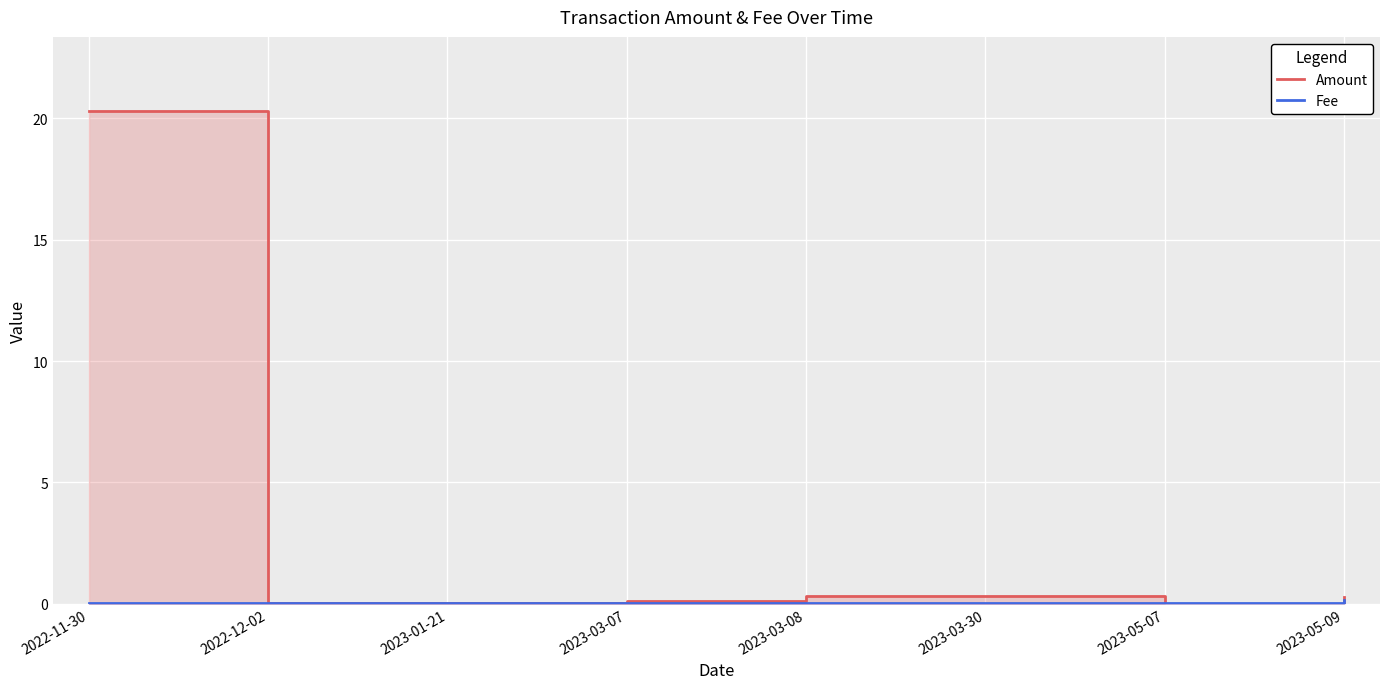

True or false: Amount has a value of 0.3 at 2023-03-08.

True